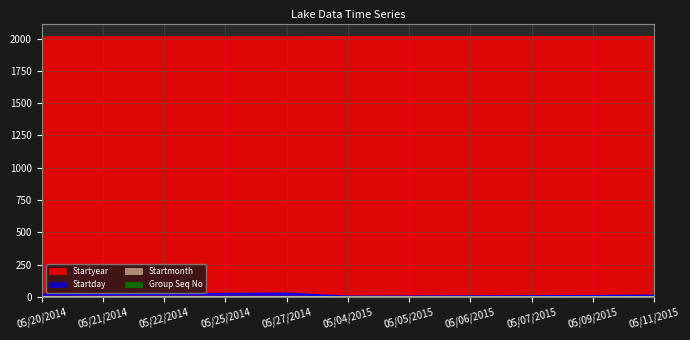

The Startday series shows 5 at 05/05/2015. True or false?

True